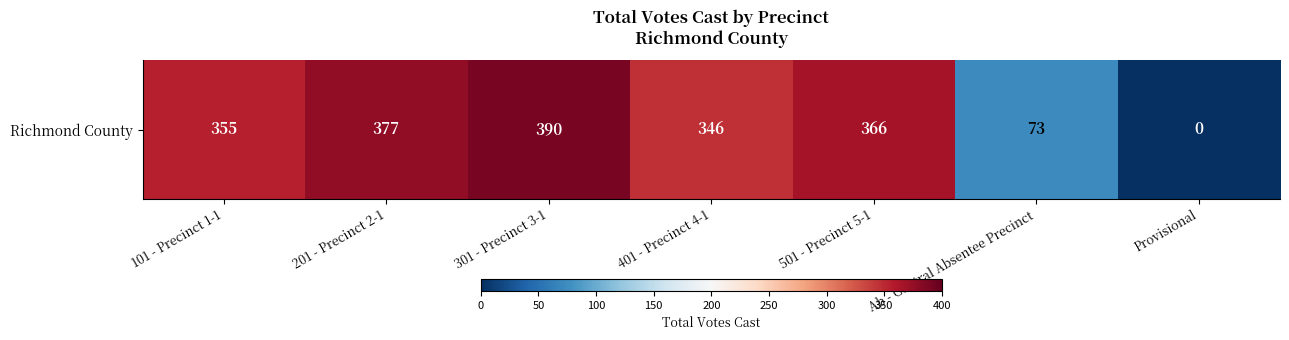

What is the maximum value shown in the chart?

390